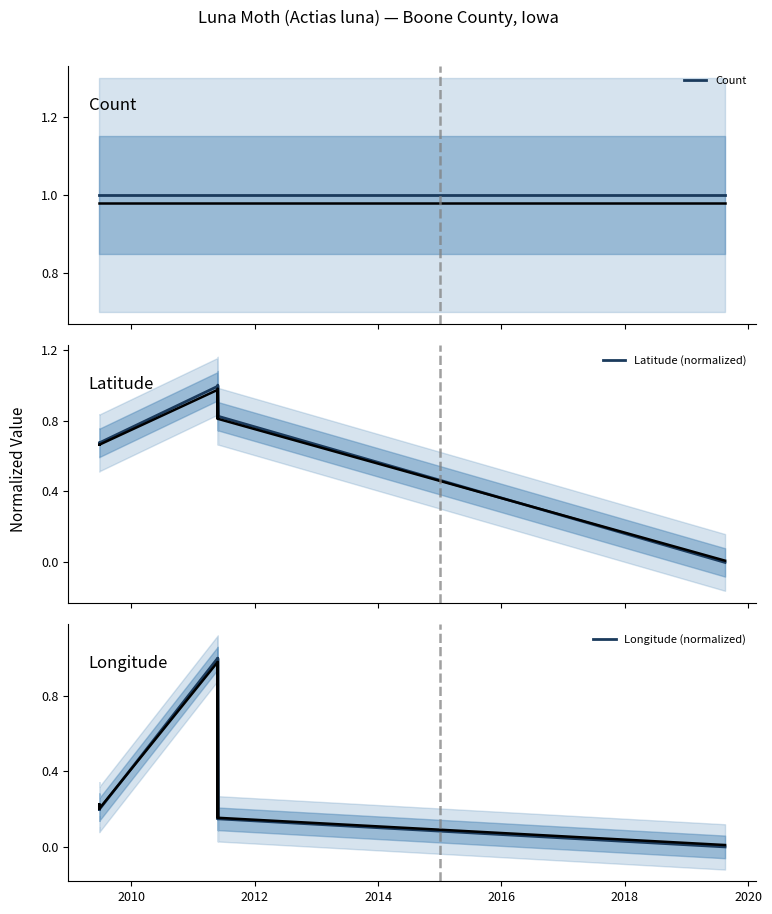

What is the difference between the second highest and minimum values in the Longitude (normalized) series?

1.0